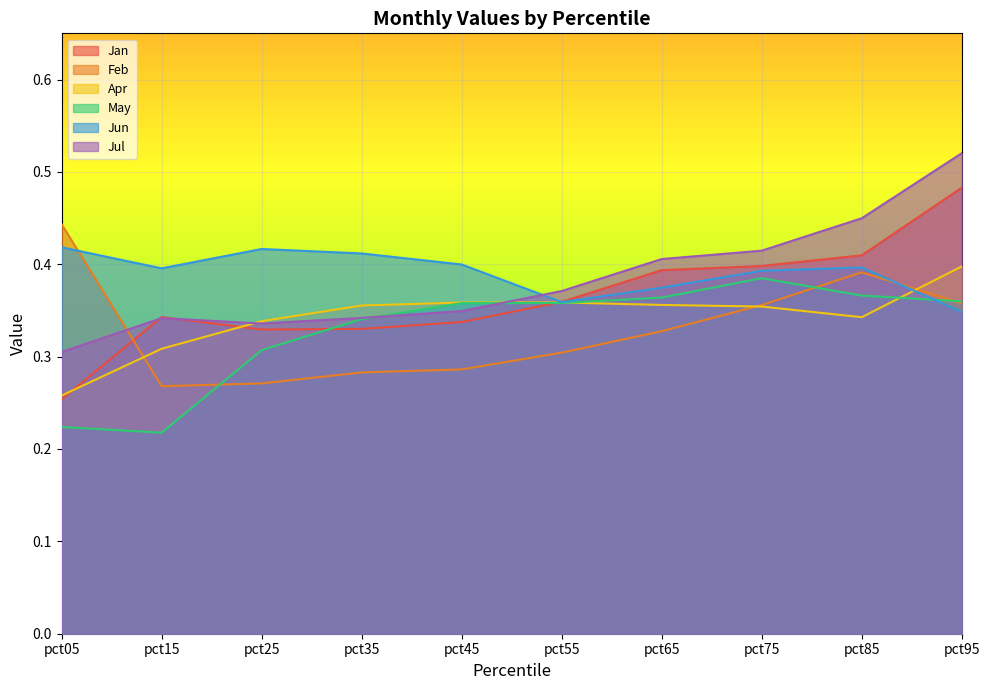

Between pct15 and pct55, which is larger?

pct55